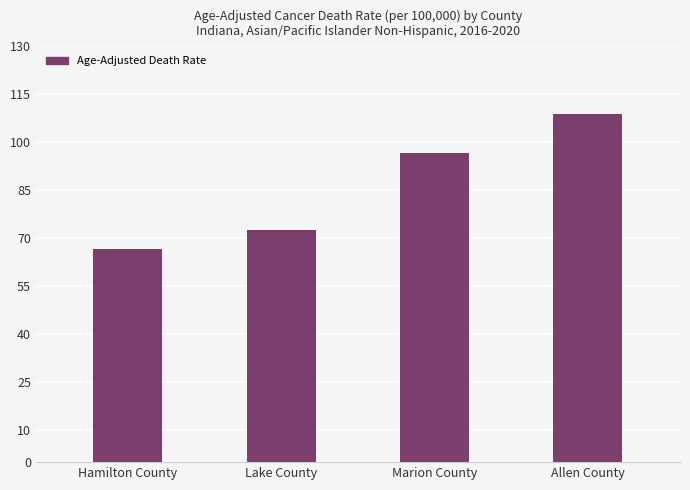

Which category has the highest value across all series?

Allen County